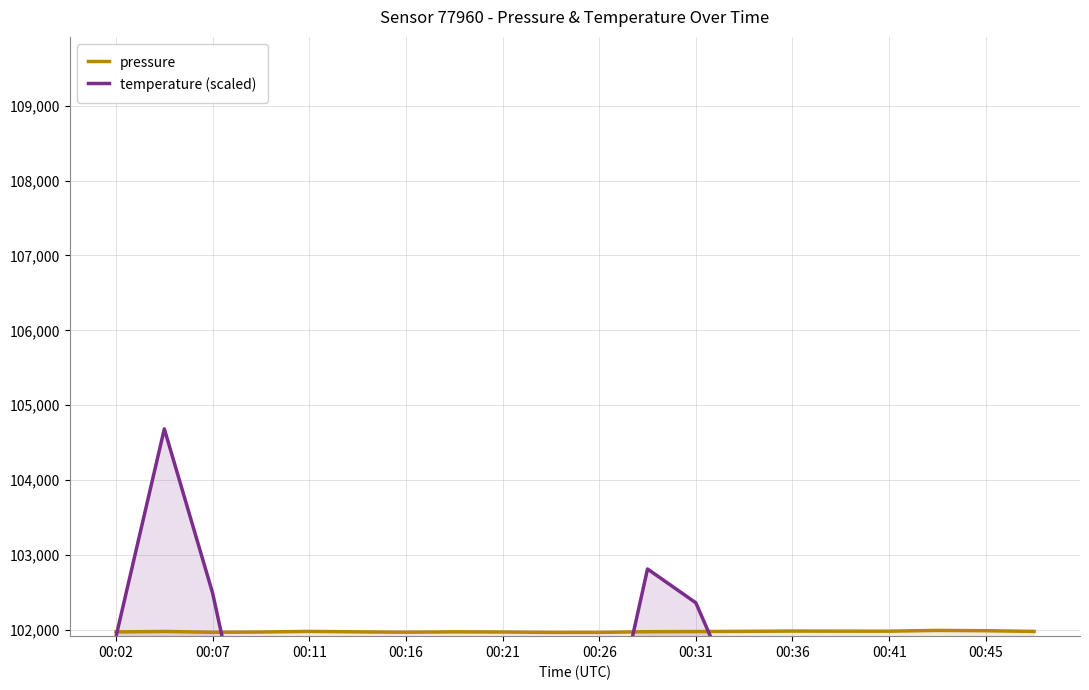

The value of temperature (scaled) at 00:31 is 102361.5. True or false?

True